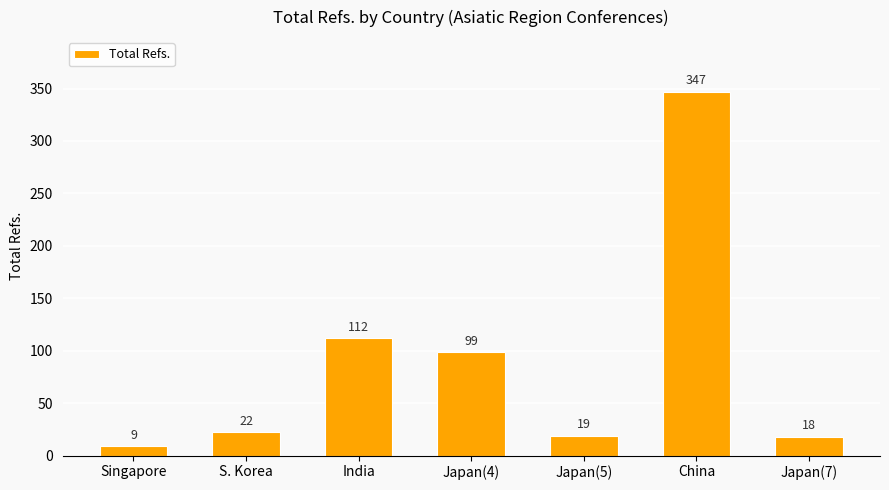

What is the difference between the values at Japan(4) and S. Korea?

77